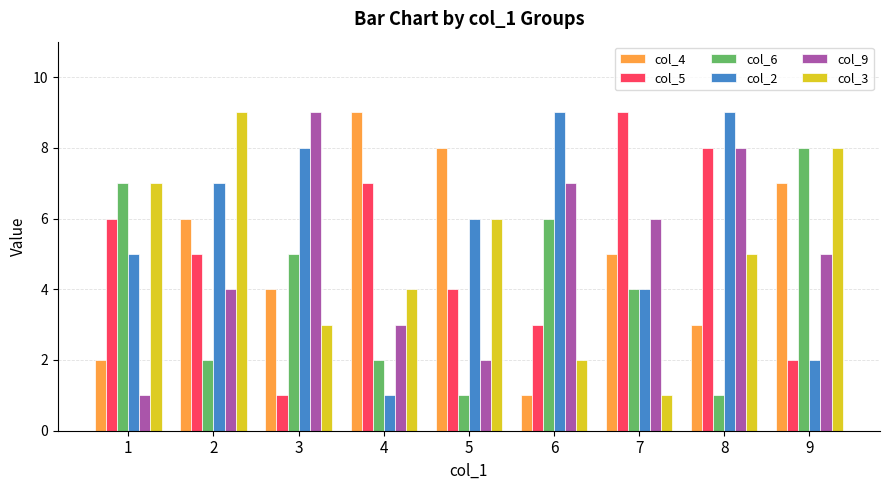

At 3, list the series in order from smallest to largest.

col_5, col_3, col_4, col_6, col_2, col_9